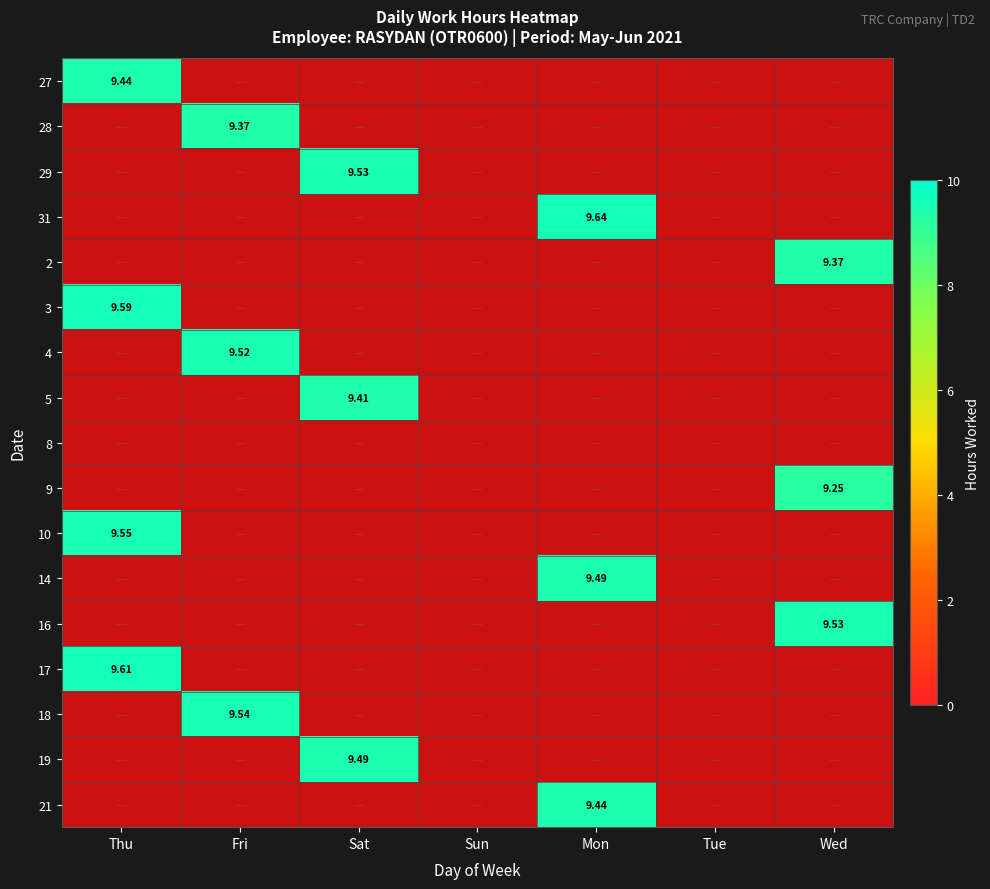

List the labels in order of 4 value, largest first.

Thu, Fri, Sat, Sun, Mon, Tue, Wed